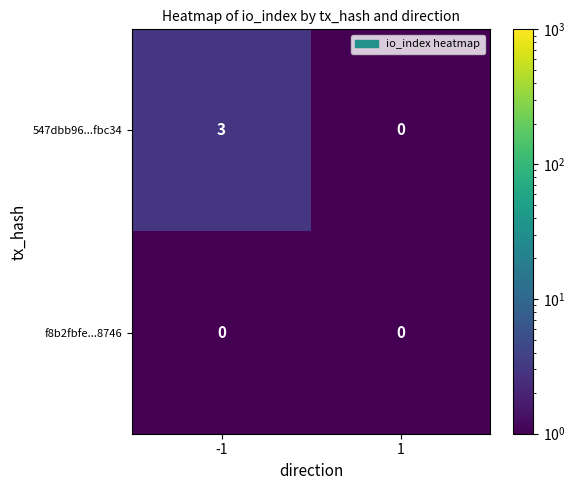

Which series has the largest range (max minus min)?

547dbb96...fbc34